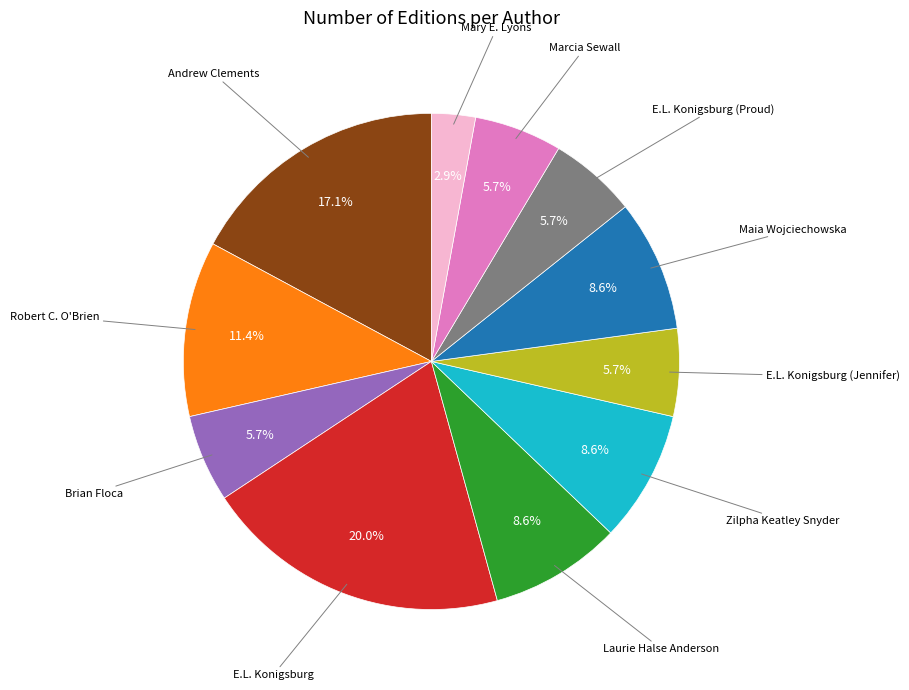

How many segments does this pie chart have?

11